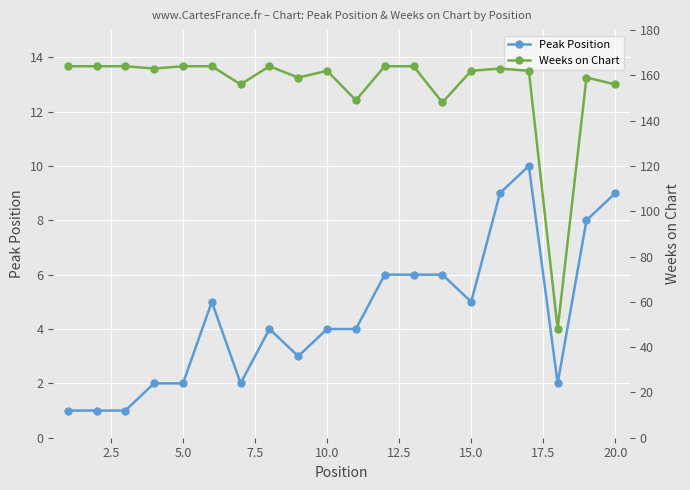

Reading left to right, list all the values displayed in this chart.

Peak Position: 1	1	1	2	2	5	2	4	3	4	4	6	6	6	5	9	10	2	8	9
Weeks on Chart: 164	164	164	163	164	164	156	164	159	162	149	164	164	148	162	163	162	48	159	156